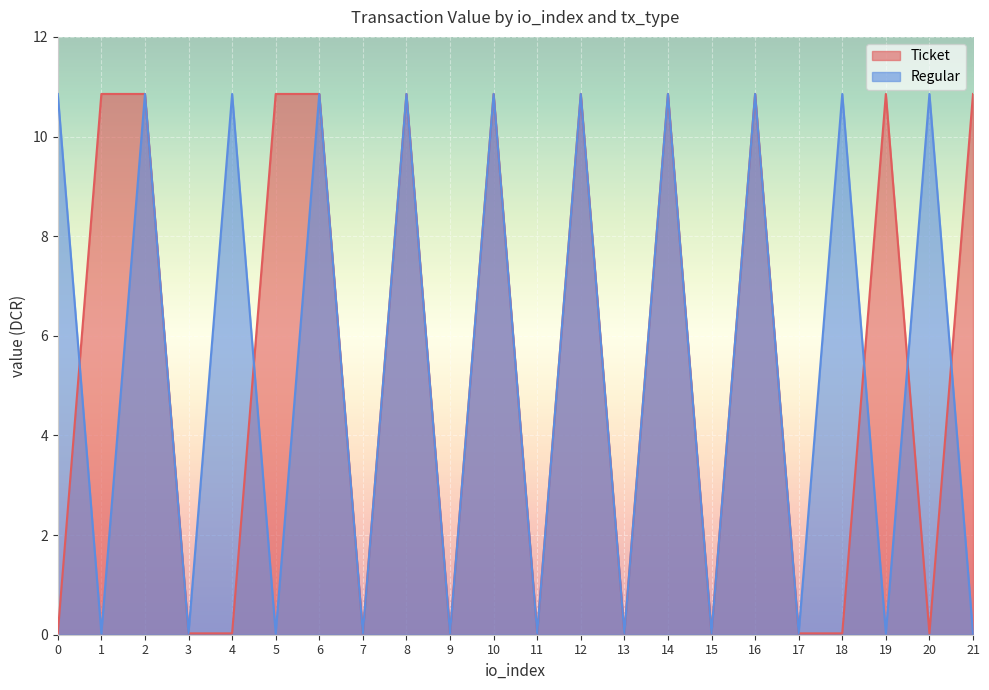

At which category does Ticket reach its first local valley?

7